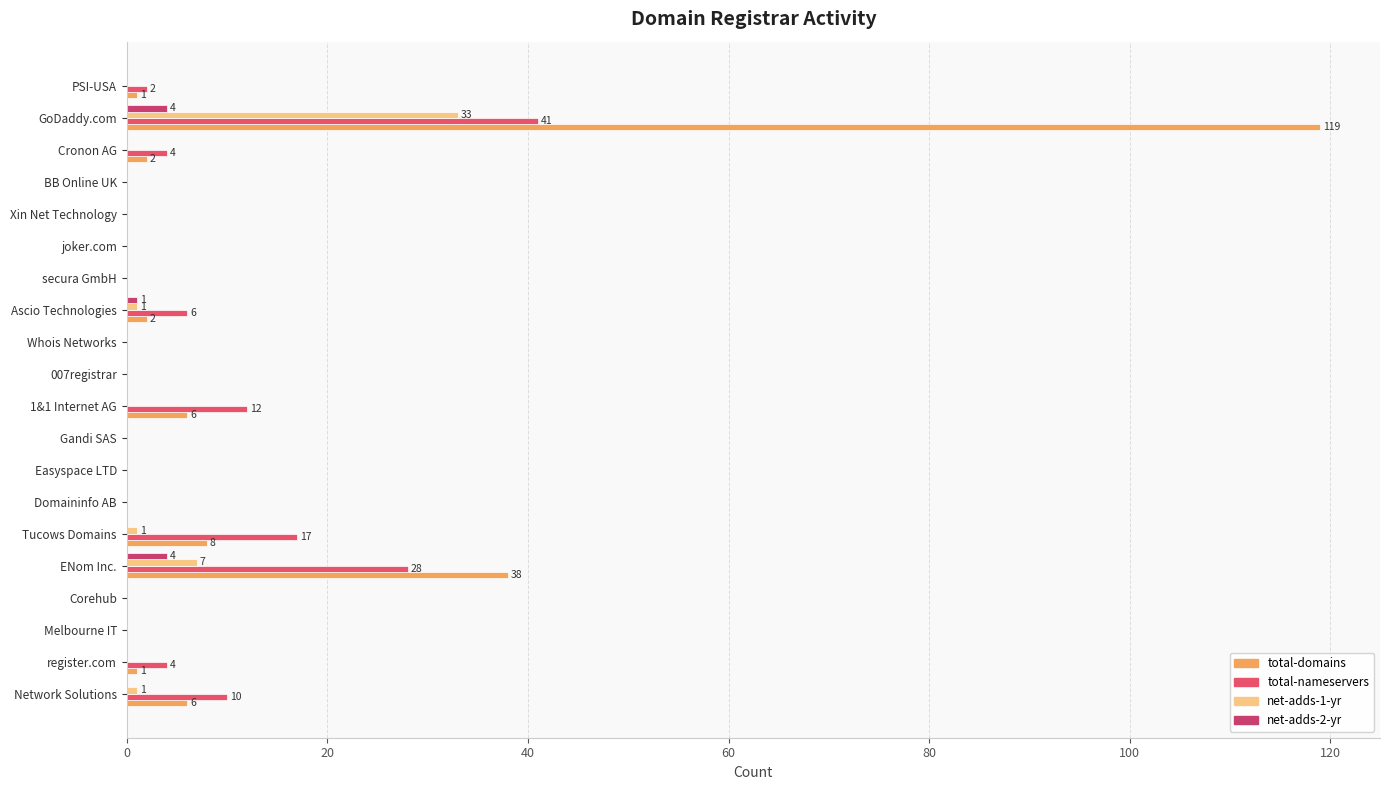

How many data points does each series have?

20